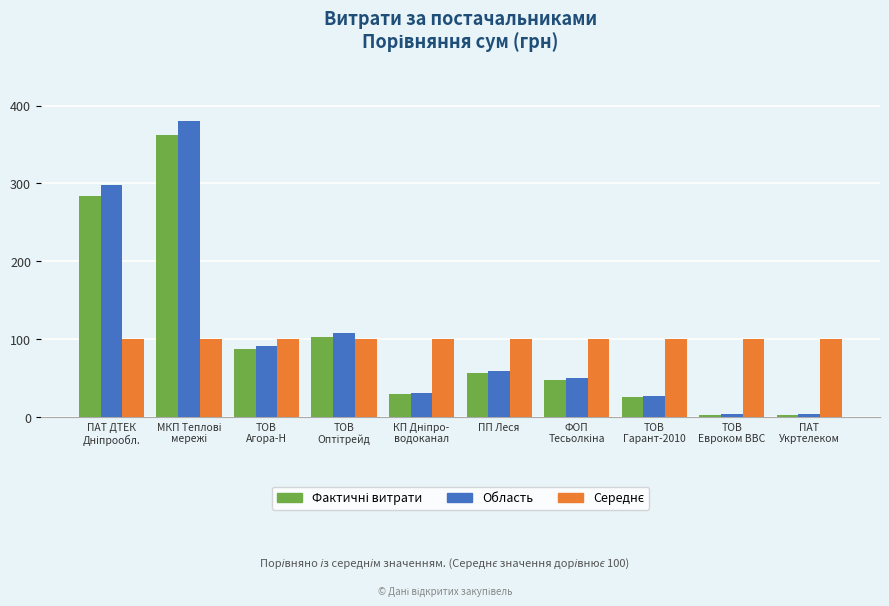

What is the total value across all series at ТОВ
Гарант-2010?

151.7